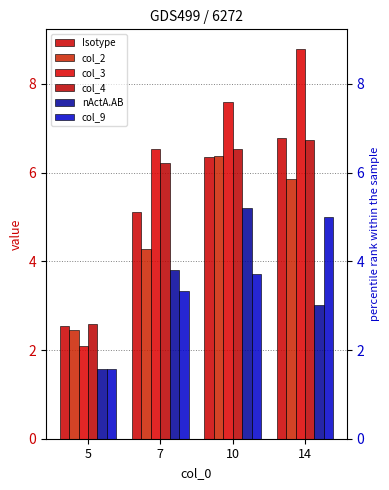

Rank the series by their maximum value, from lowest to highest.

col_9, nActA.AB, col_2, col_4, Isotype, col_3